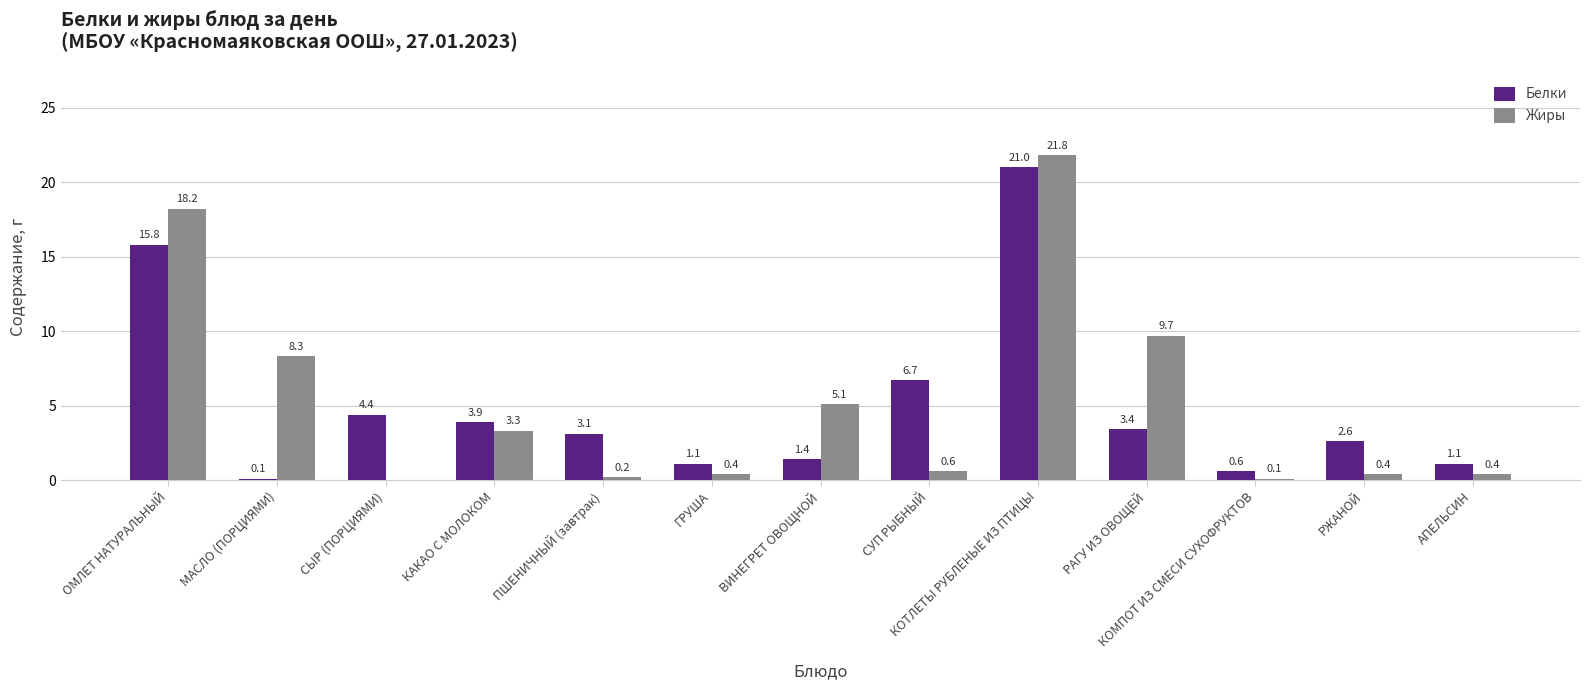

What is the maximum value for Белки?

21.0